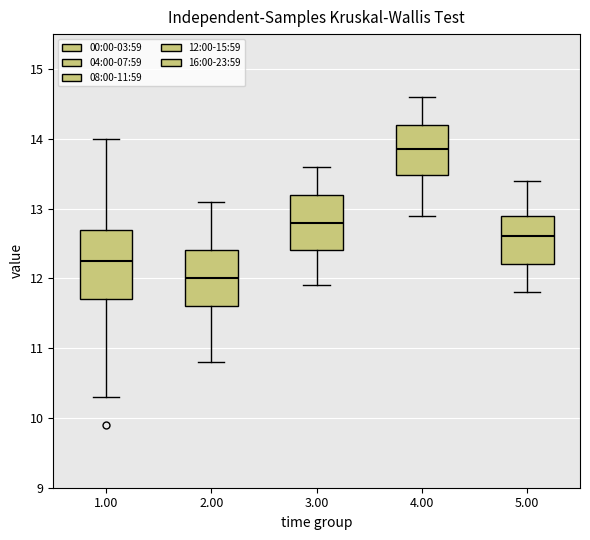

Where does the lower whisker of the box at x = 1.00 end on the y-axis? The values are not printed on the chart, so give them approximately, as read against the axis.

10.3